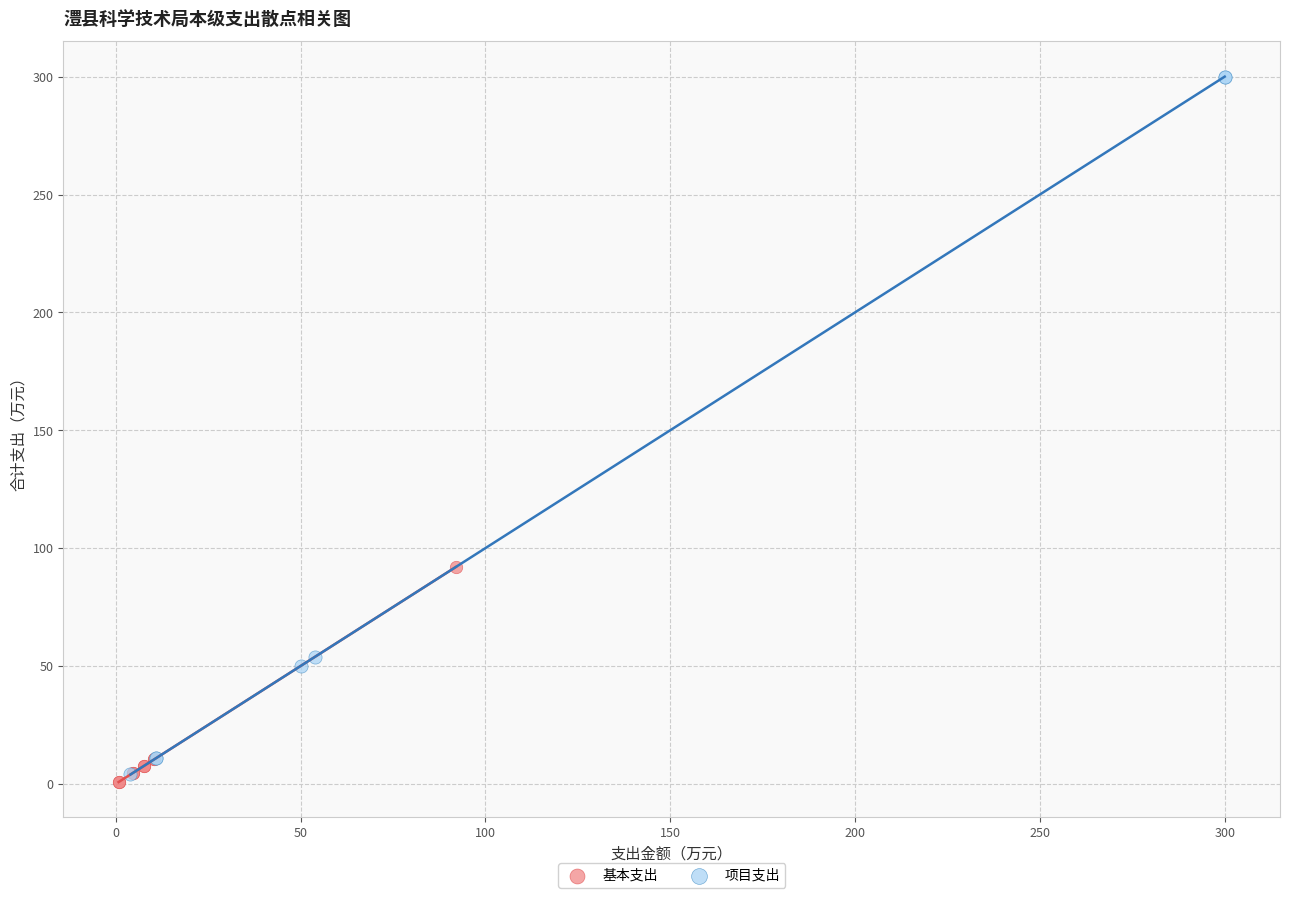

Which series reaches the maximum Y coordinate?

项目支出